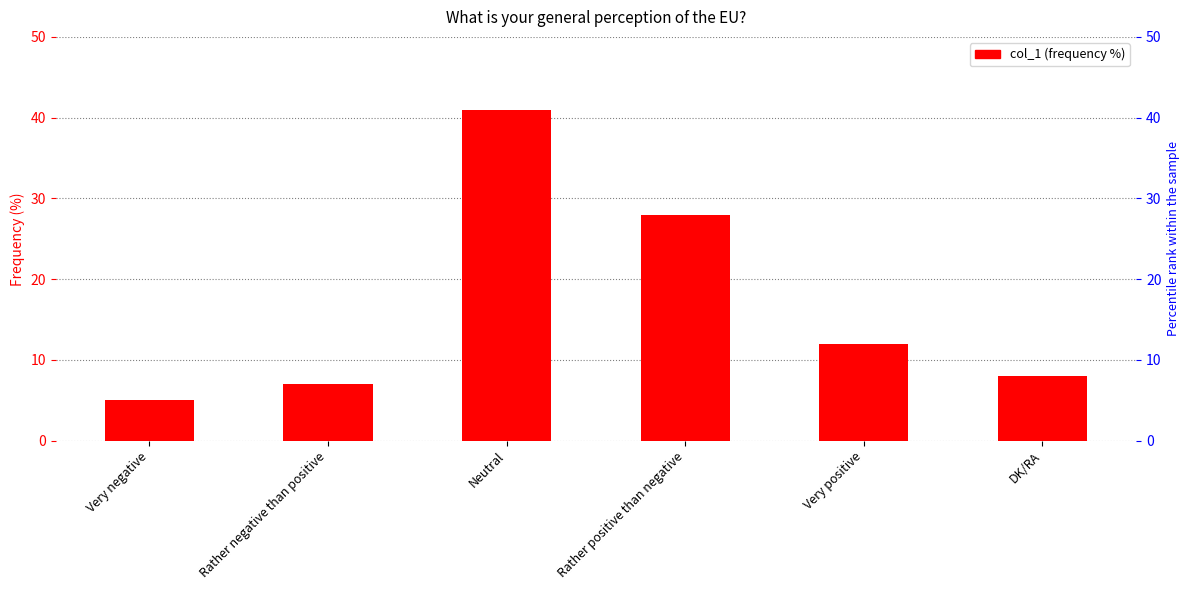

The chart shows a value of 40 at Rather positive than negative. True or false?

False